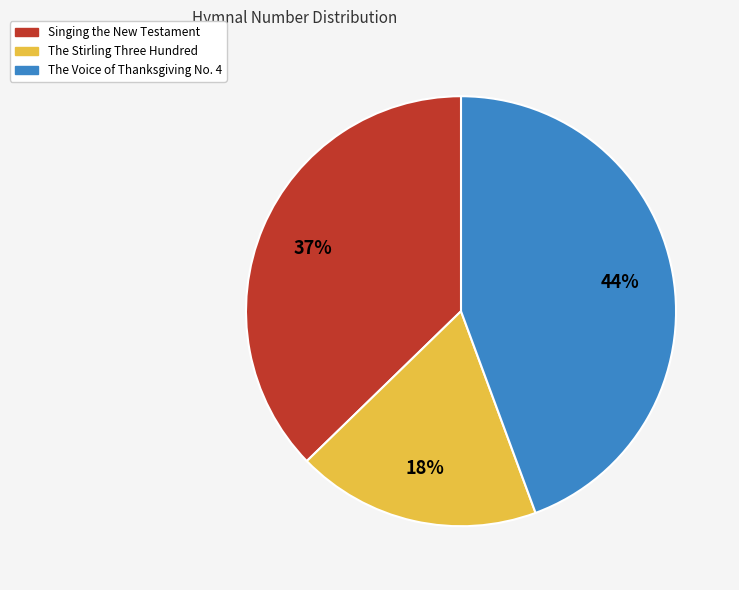

Combined, do Singing the New Testament and The Stirling Three Hundred account for over 50%?

Yes